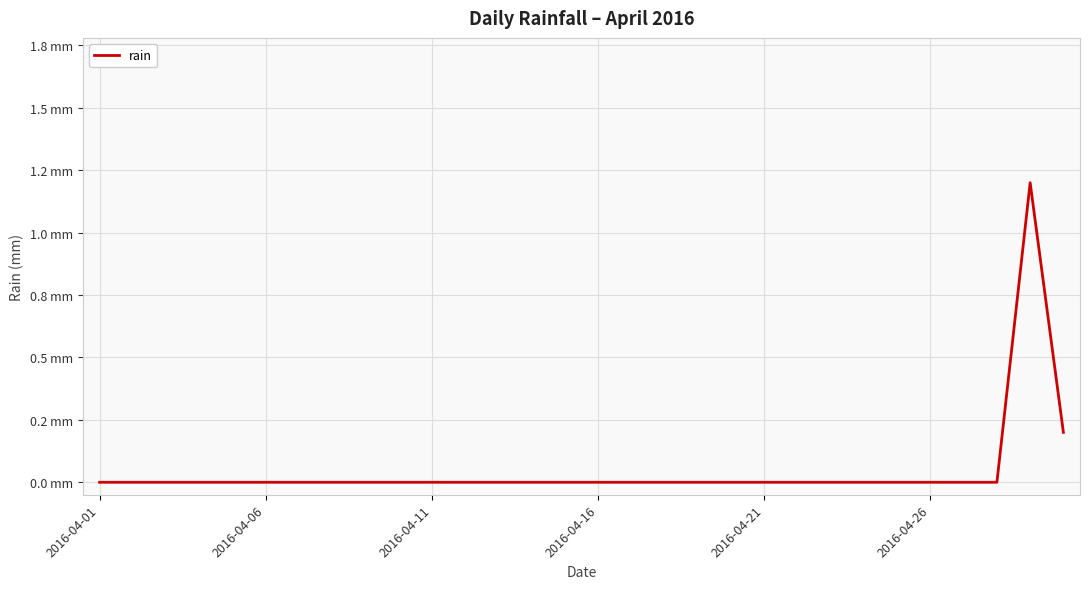

What is the sum of all values?

1.4